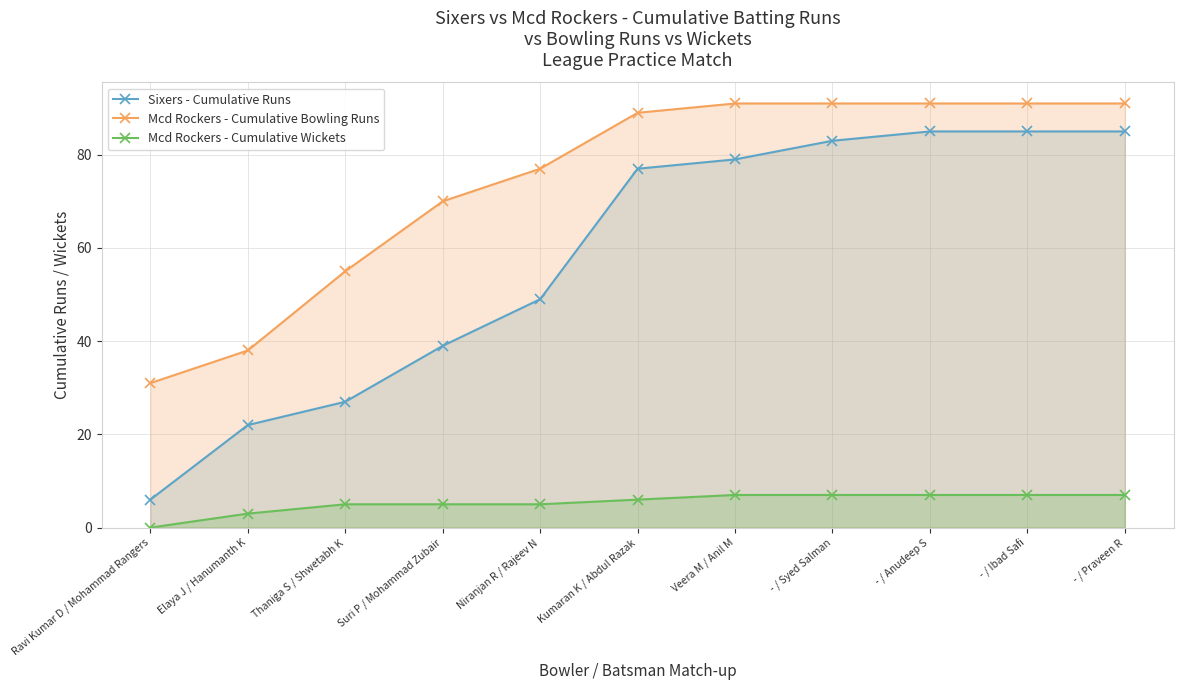

Rank the categories by Sixers - Cumulative Runs value from lowest to highest.

Ravi Kumar D / Mohammad Rangers, Elaya J / Hanumanth K, Thaniga S / Shwetabh K, Suri P / Mohammad Zubair, Niranjan R / Rajeev N, Kumaran K / Abdul Razak, Veera M / Anil M, - / Syed Salman, - / Anudeep S, - / Ibad Safi, - / Praveen R